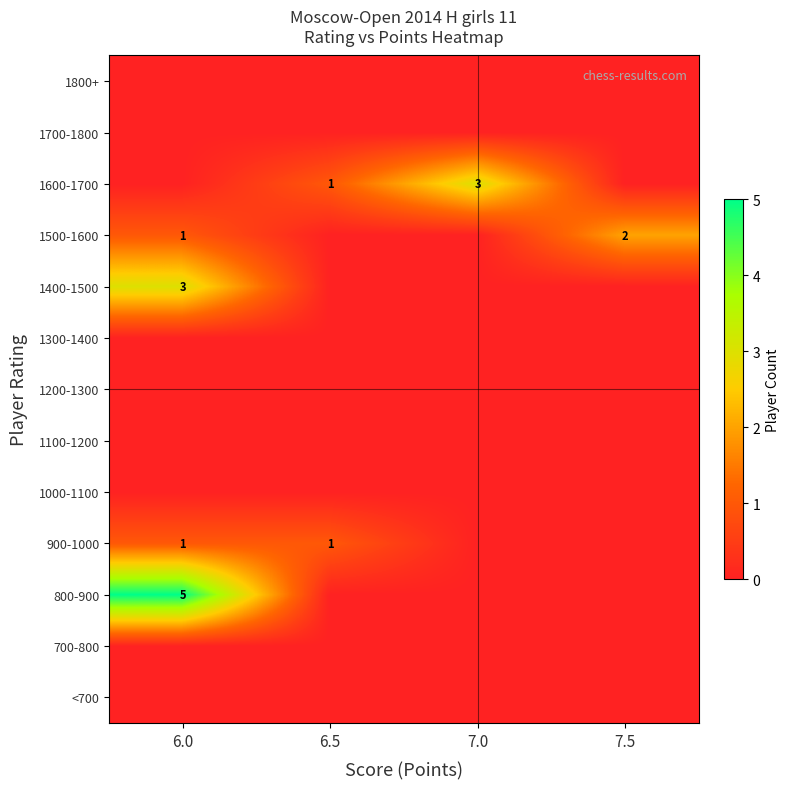

At which category does the chart reach its minimum across all series?

6.0